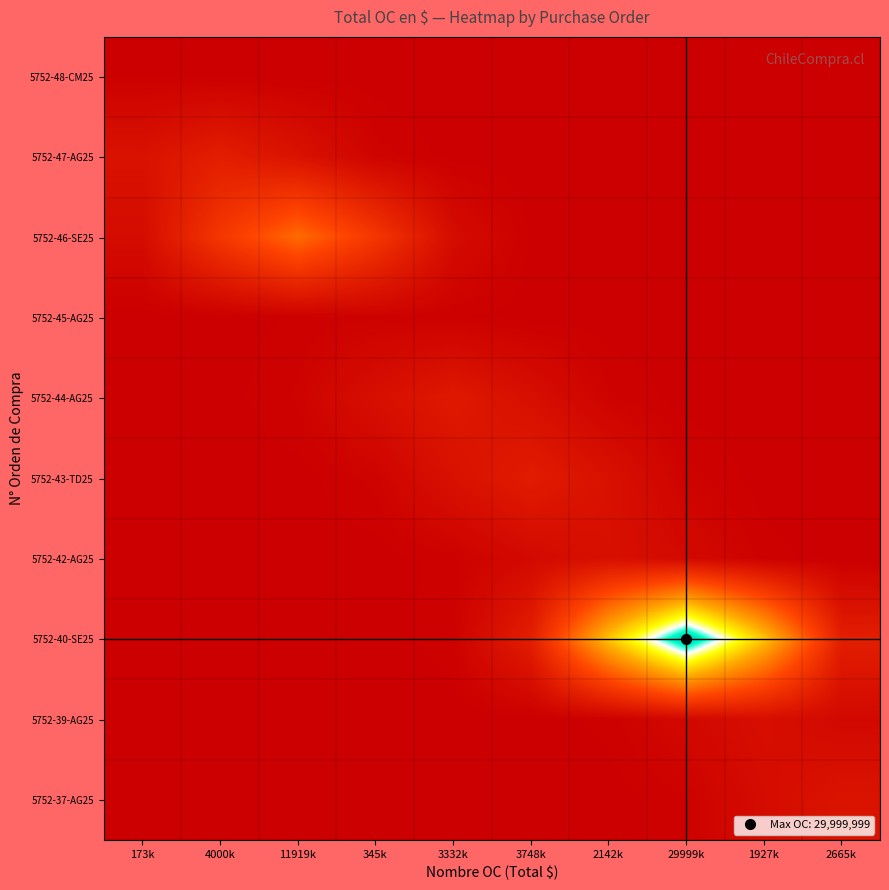

Reading left to right, transcribe all the data shown in this chart.

5752-48-CM25: 173k=173319.0	4000k=105123.3	11919k=23456.2	345k=1925.4	3332k=58.1	3748k=0.6	2142k=0.0	29999k=0.0	1927k=0.0	2665k=0.0
5752-47-AG25: 173k=2426123.0	4000k=4000000.5	11919k=2426123.0	345k=541341.2	3332k=44436.0	3748k=1341.9	2142k=14.9	29999k=0.1	1927k=0.0	2665k=0.0
5752-46-SE25: 173k=1613129.1	4000k=7229543.2	11919k=11919501.7	345k=7229543.2	3332k=1613129.1	3748k=132413.7	2142k=3998.5	29999k=44.4	1927k=0.2	2665k=0.0
5752-45-AG25: 173k=3833.7	4000k=46704.2	11919k=209313.7	345k=345100.0	3332k=209313.7	3748k=46704.2	2142k=3833.7	29999k=115.8	1927k=1.3	2665k=0.0
5752-44-AG25: 173k=1117.8	4000k=37015.2	11919k=450937.2	345k=2020960.2	3332k=3332000.0	3748k=2020960.2	2142k=450937.2	29999k=37015.2	1927k=1117.8	2665k=12.4
5752-43-TD25: 173k=14.0	4000k=1257.5	11919k=41642.1	345k=507304.3	3332k=2273580.2	3748k=3748500.0	2142k=2273580.2	29999k=507304.3	1927k=41642.1	2665k=1257.5
5752-42-AG25: 173k=0.0	4000k=8.0	11919k=718.6	345k=23795.5	3332k=289888.2	3748k=1299188.7	2142k=2142000.0	29999k=1299188.7	1927k=289888.2	2665k=23795.5
5752-40-SE25: 173k=0.0	4000k=0.5	11919k=111.8	345k=10063.9	3332k=333269.9	3748k=4060058.5	2142k=18195919.8	29999k=30000000.0	1927k=18195919.8	2665k=4060058.5
5752-39-AG25: 173k=0.0	4000k=0.0	11919k=0.0	345k=7.2	3332k=646.7	3748k=21415.9	2142k=260899.4	29999k=1169269.8	1927k=1927800.0	2665k=1169269.8
5752-37-AG25: 173k=0.0	4000k=0.0	11919k=0.0	345k=0.0	3332k=9.9	3748k=894.2	2142k=29612.1	29999k=360749.7	1927k=1616768.1	2665k=2665600.0